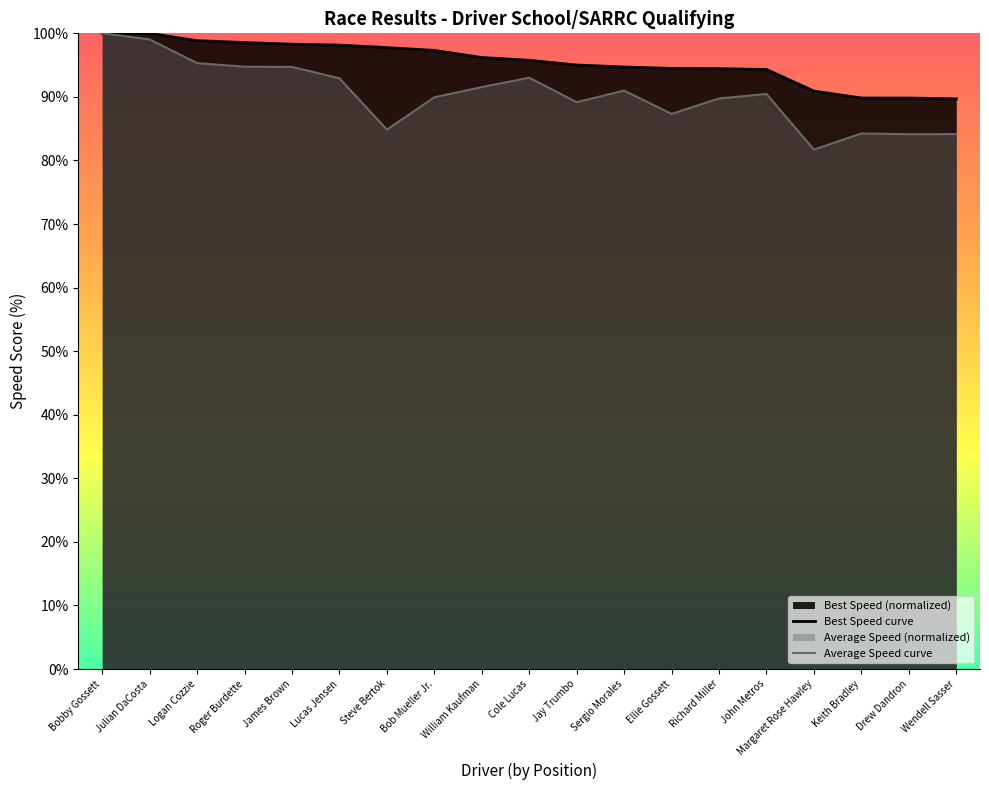

Rank the series by their average value, from highest to lowest.

Best Speed curve, Average Speed curve